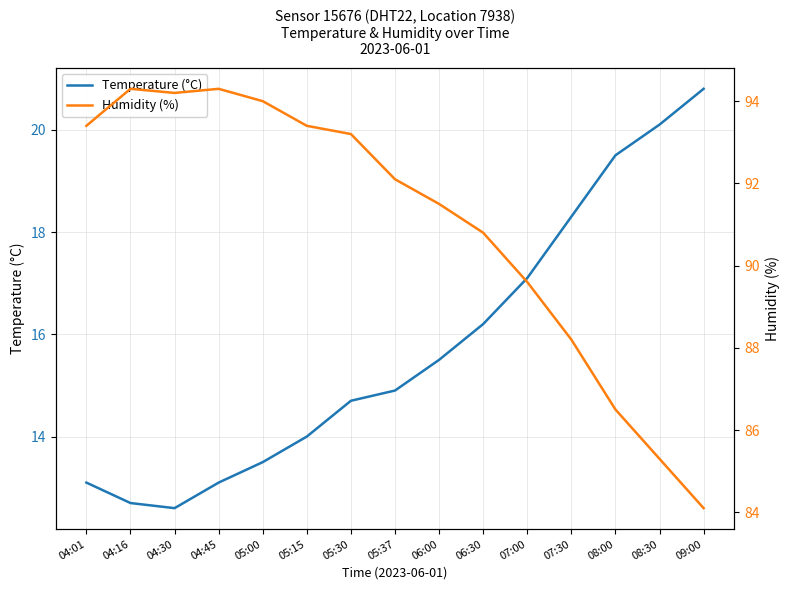

Rank the series by their average value, from highest to lowest.

Humidity (%), Temperature (°C)